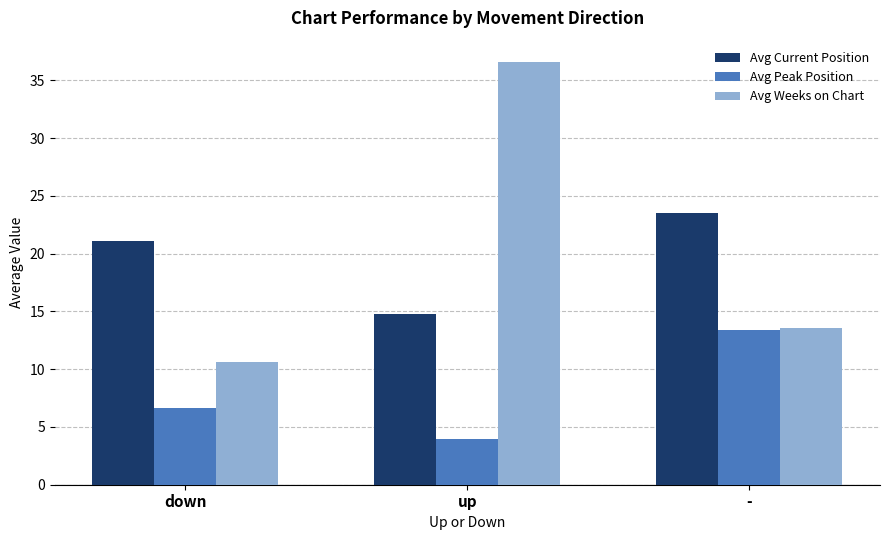

Are the bars horizontal?

No